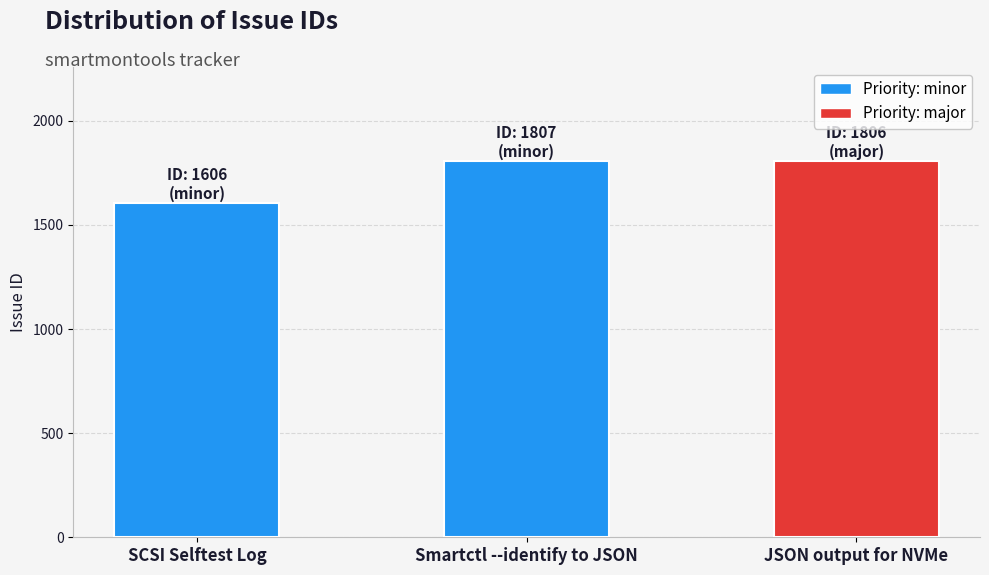

What is the approximate value at JSON output for NVMe?

1806